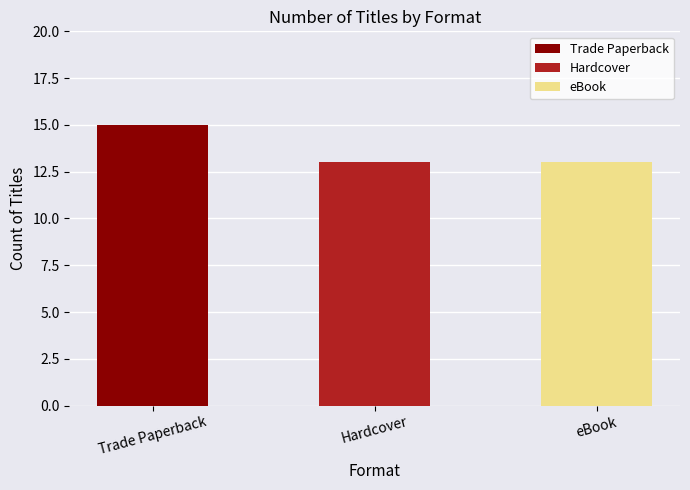

Is the value of Trade Paperback at Trade Paperback greater than the value of eBook at 3?

Yes